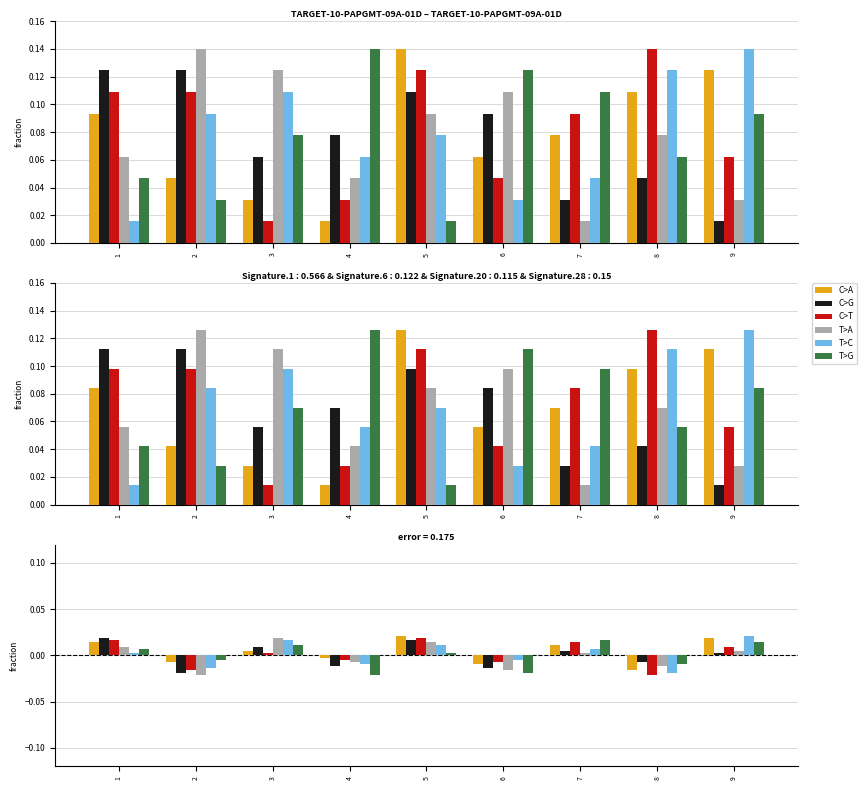

Rank the series by their maximum value, from lowest to highest.

T>G, C>G, C>T, T>A, C>A, T>C